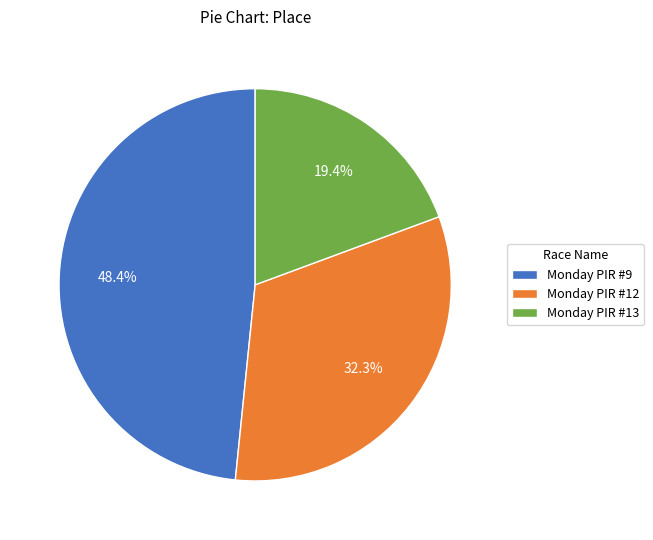

Count the number of slices in the pie.

3